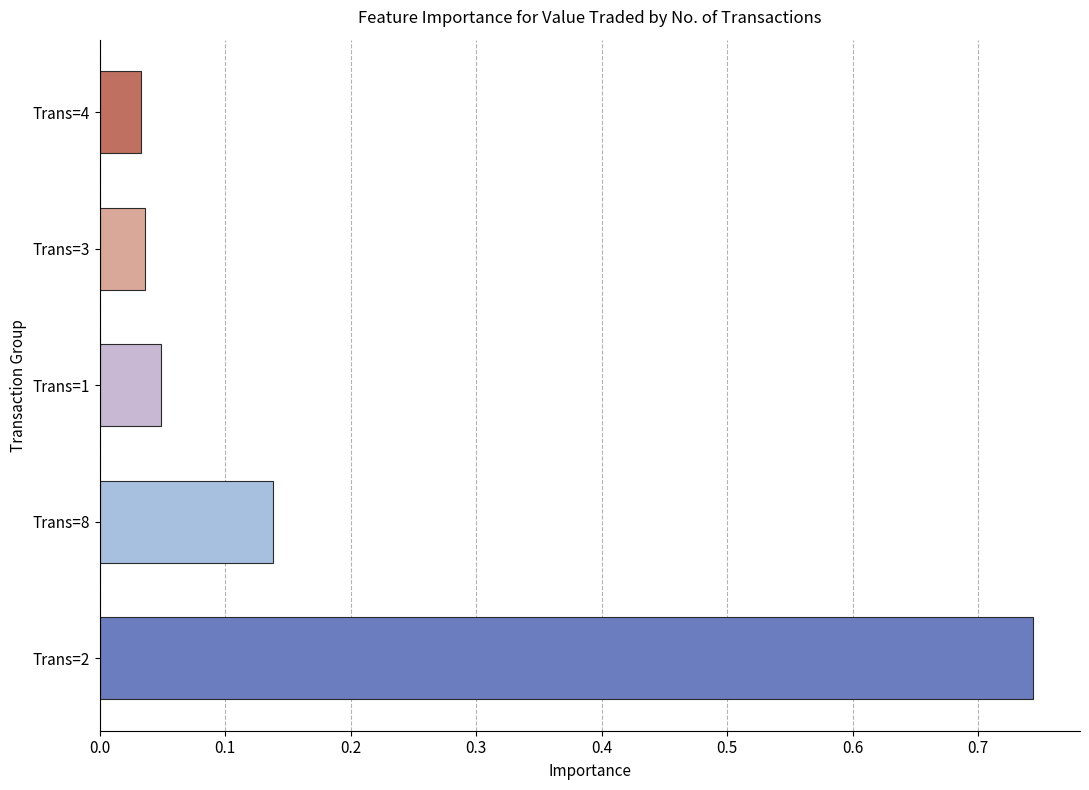

Which label corresponds to the largest value in the chart?

Trans=2